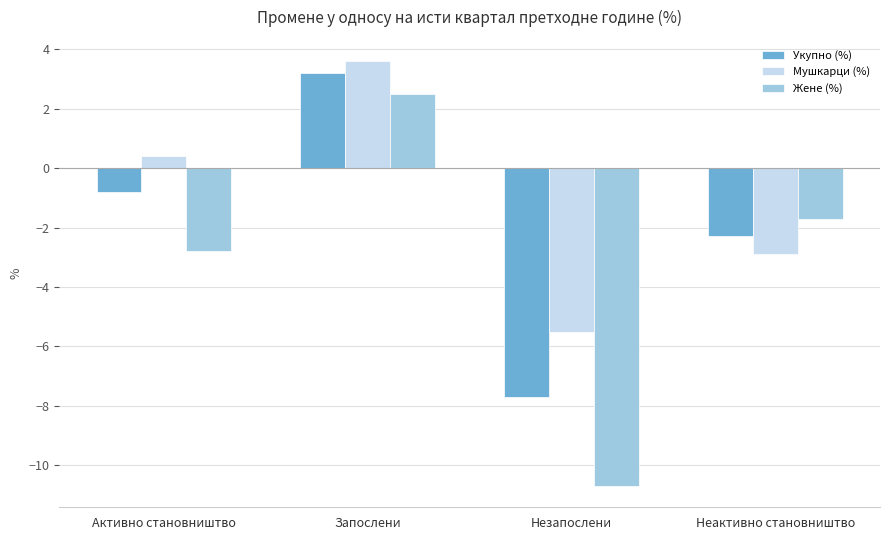

Does the chart contain stacked bars?

No